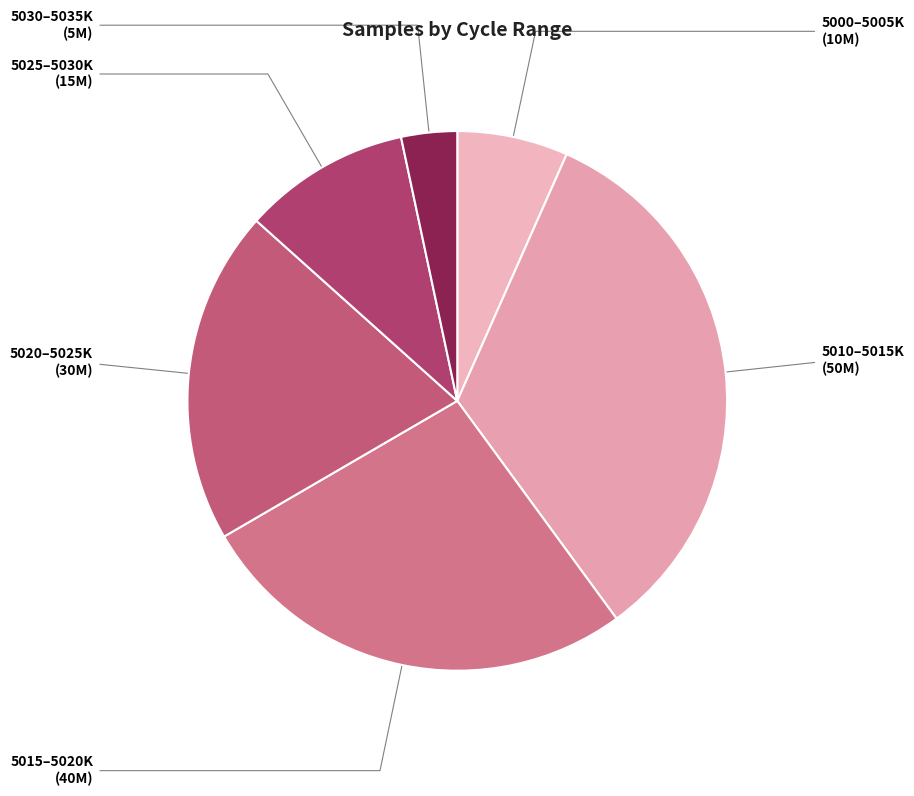

How many slices are in this pie chart?

6